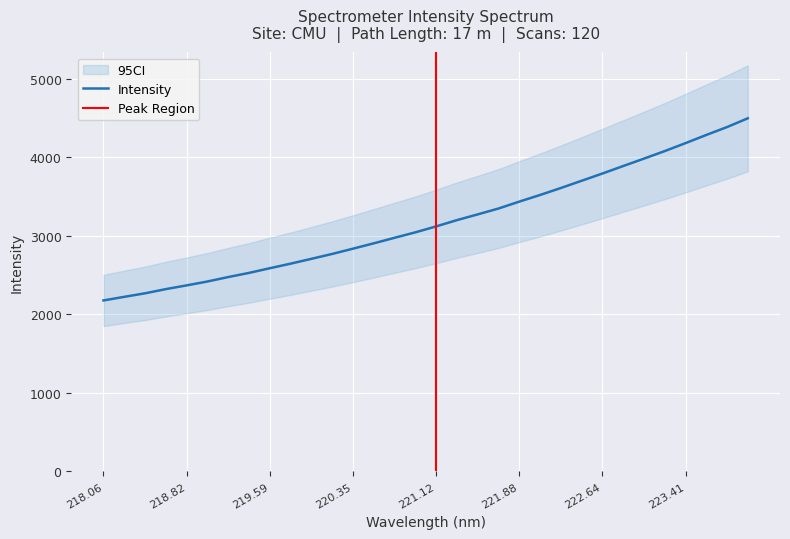

How many values exceed 3121?

16